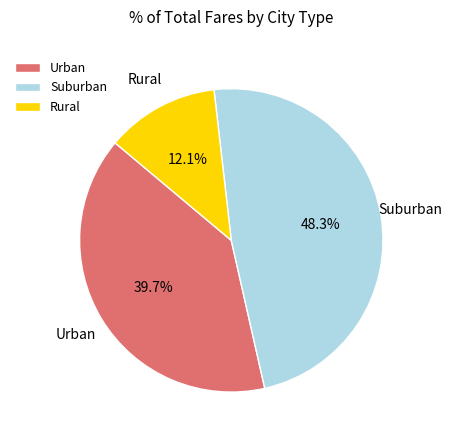

How many segments does this pie chart have?

3